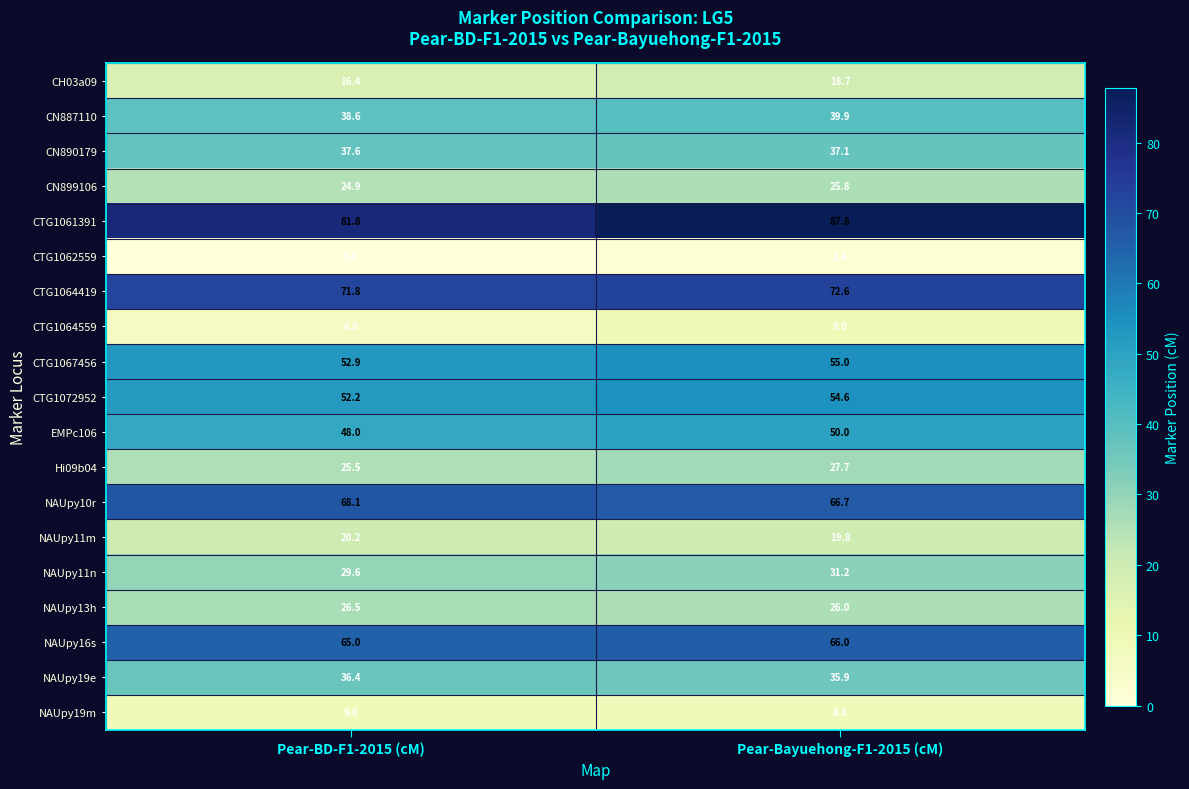

At which category is the sum across all series the highest?

Pear-Bayuehong-F1-2015 (cM)